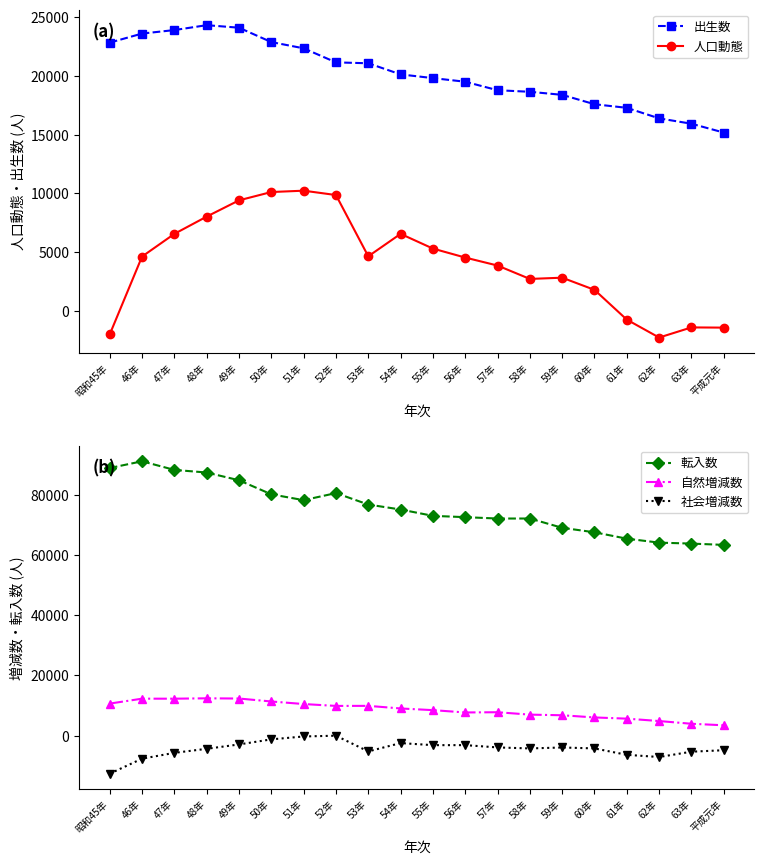

True or false: 自然増減数 and 社会増減数 intersect in this chart.

False